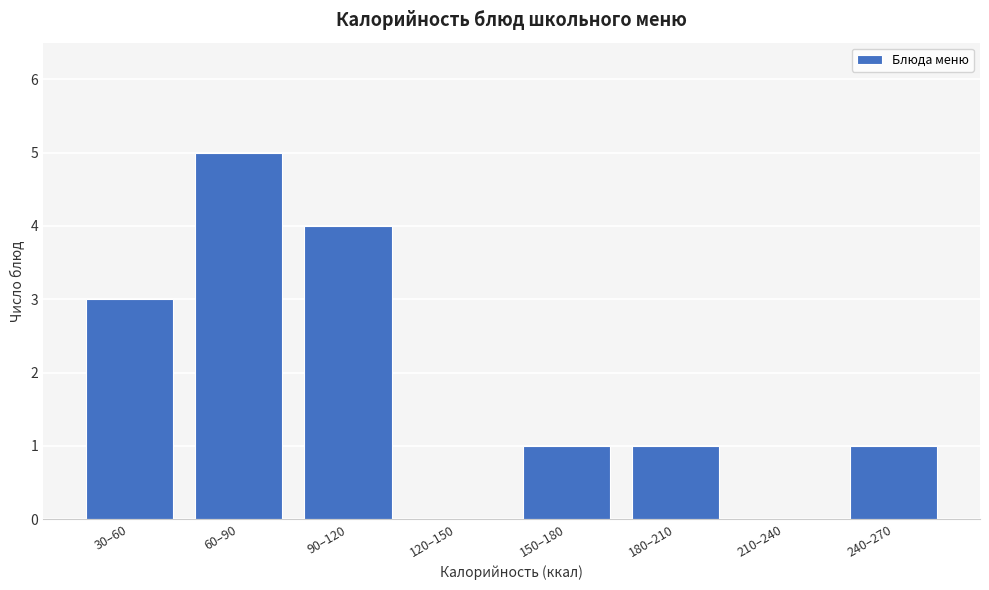

Reading left to right, what are all the values shown in this chart?

30–60=3	60–90=5	90–120=4	120–150=0	150–180=1	180–210=1	210–240=0	240–270=1